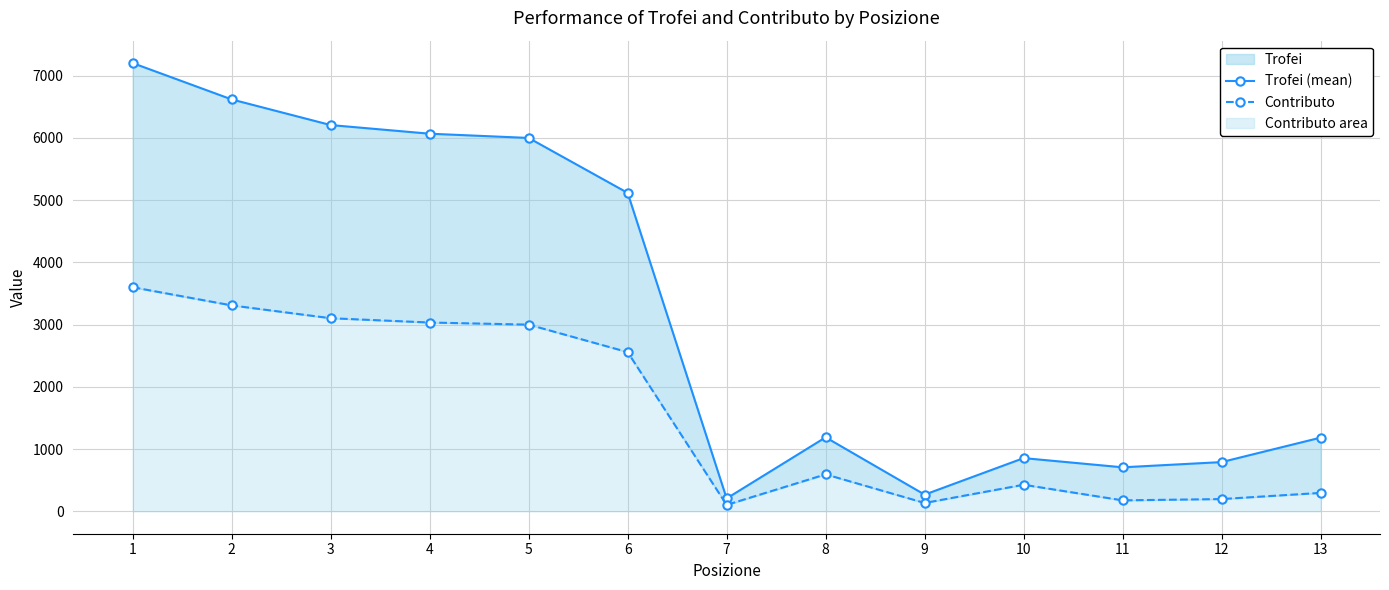

At which category does Contributo reach its first local peak?

8